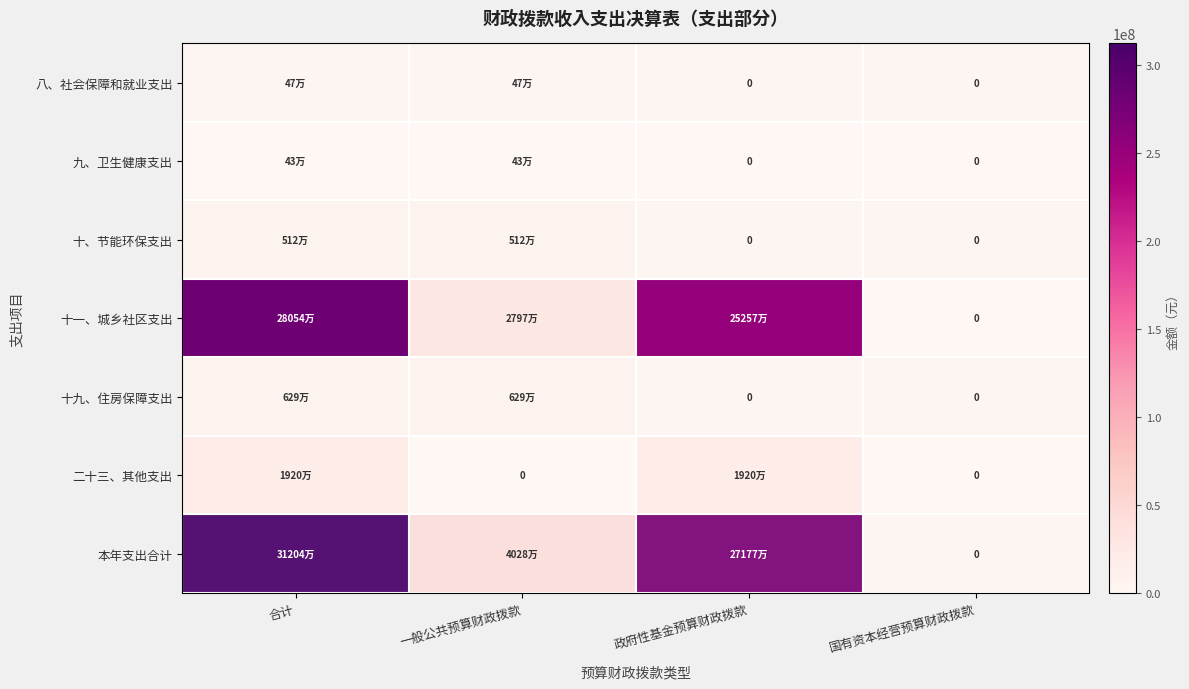

Which series changed the most between 政府性基金预算财政拨款 and 国有资本经营预算财政拨款?

本年支出合计